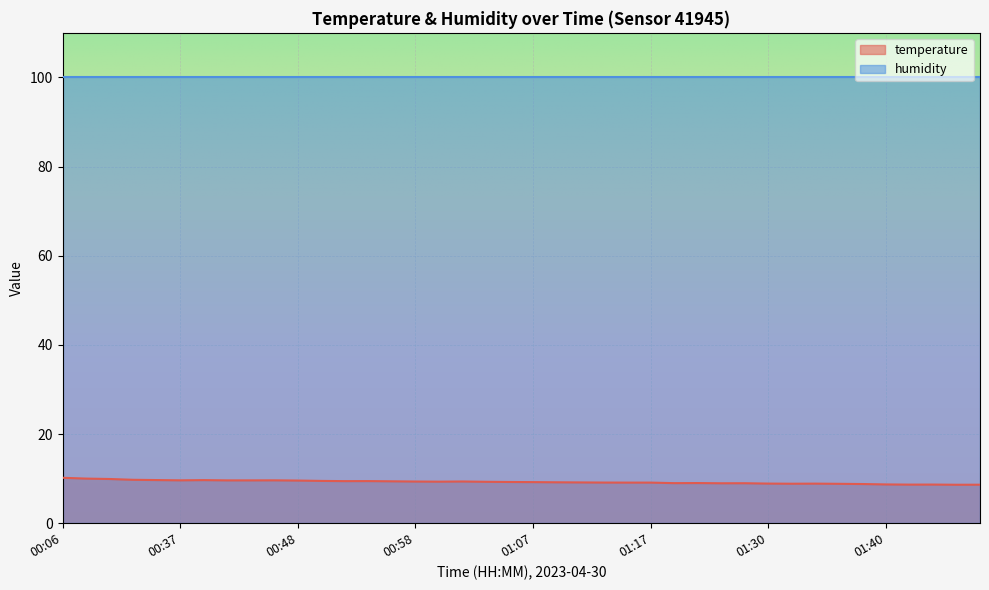

At which label does the data first exceed 9?

00:06